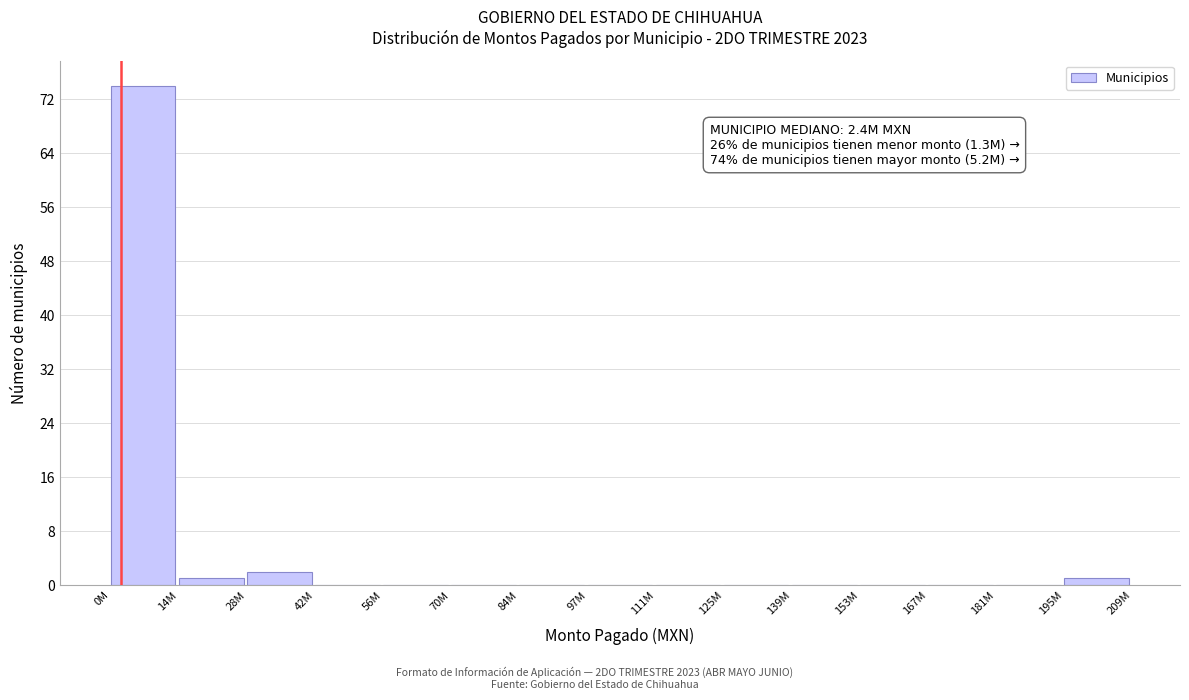

Which has a higher value, 28M or 56M?

28M